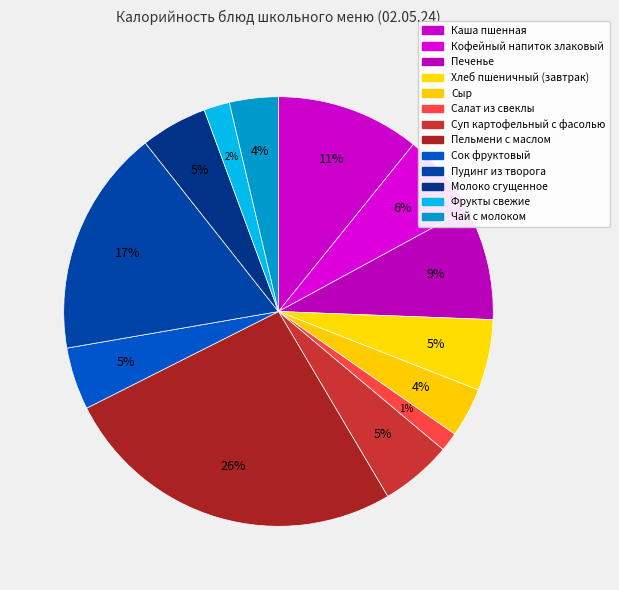

How many segments does this pie chart have?

13